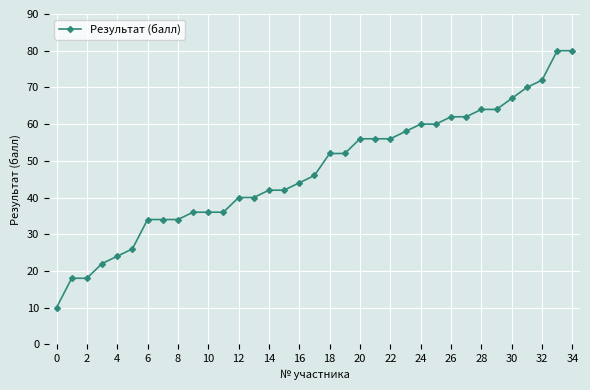

What is the maximum value shown in the chart?

80